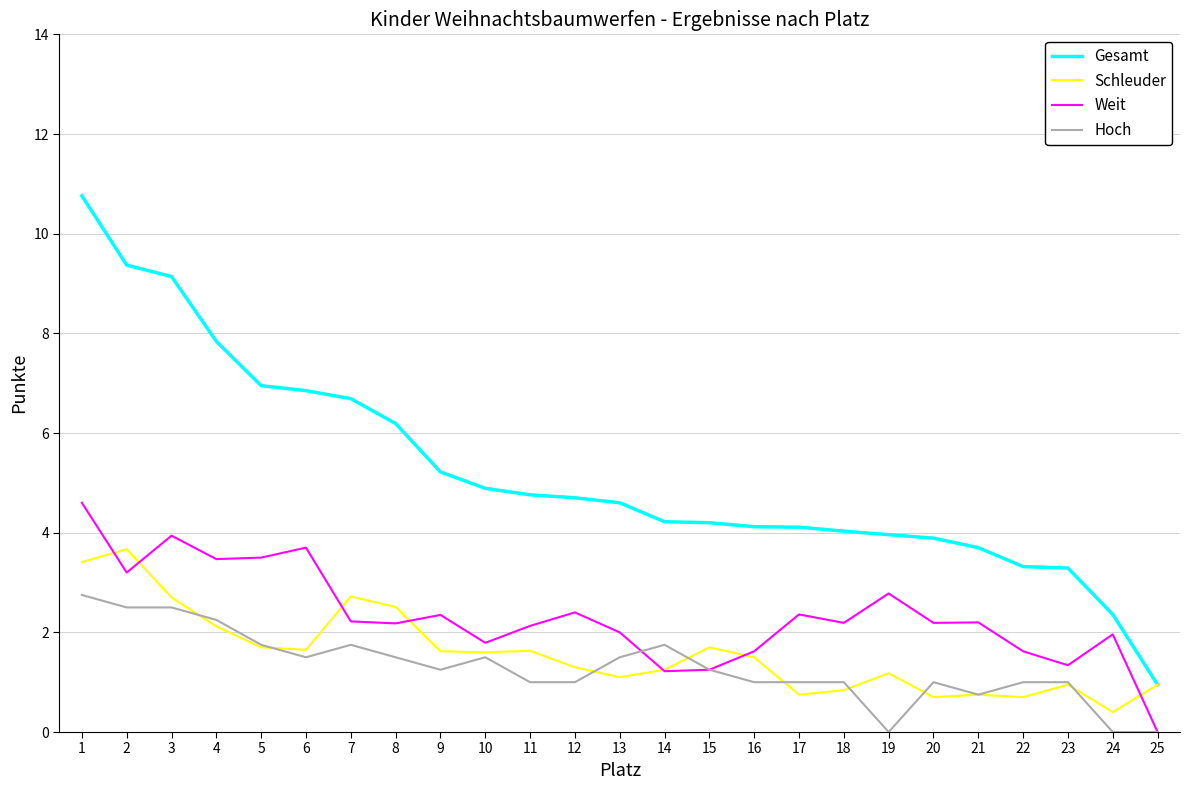

How many lines are shown in the chart?

4